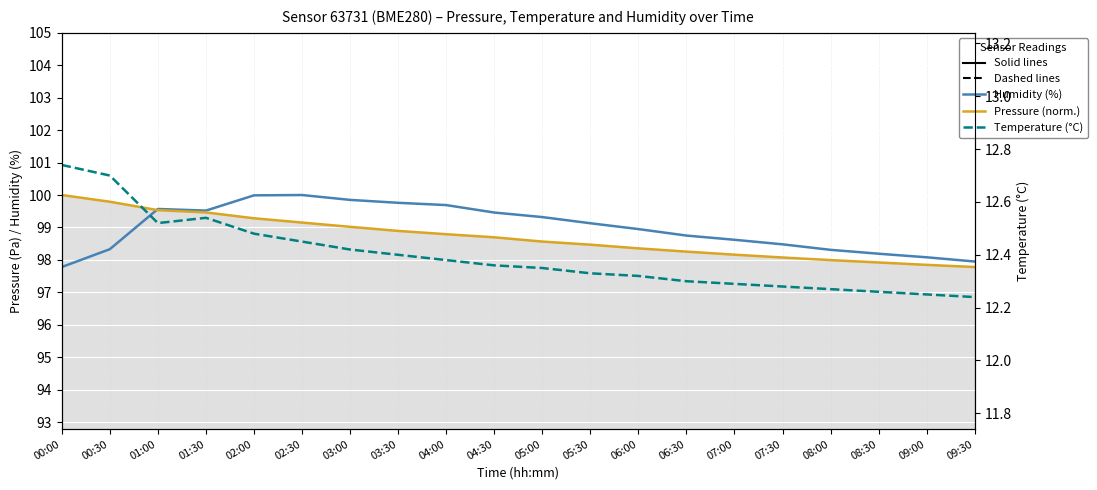

Which series has the largest total across all categories?

Humidity (%)